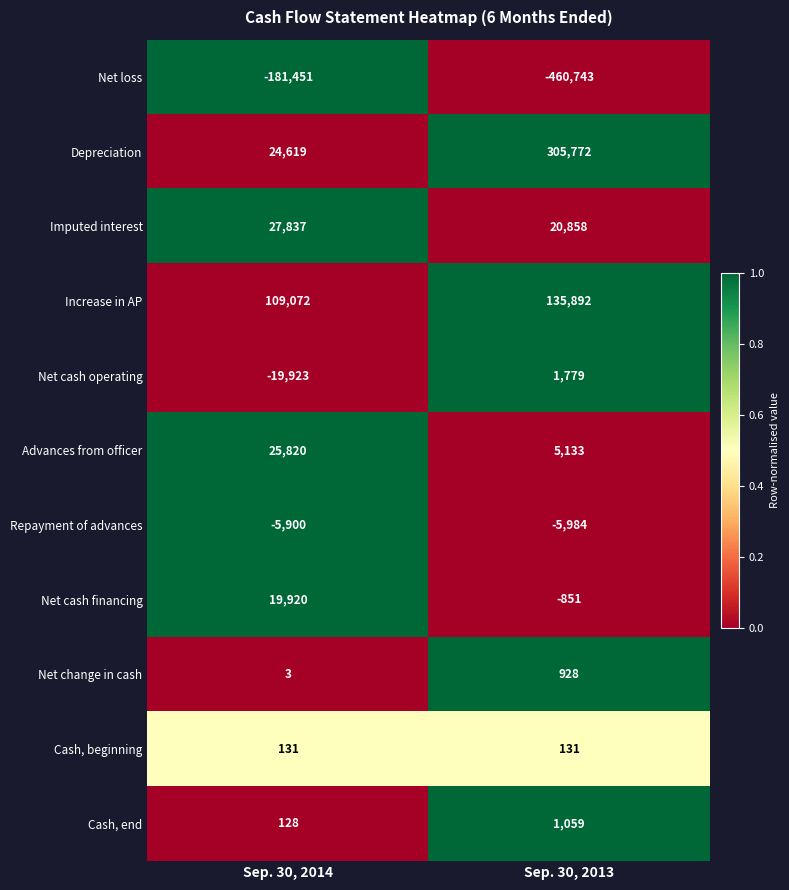

Rank the series by their maximum value, from highest to lowest.

Depreciation, Increase in AP, Imputed interest, Advances from officer, Net cash financing, Net cash operating, Cash, end, Net change in cash, Cash, beginning, Repayment of advances, Net loss